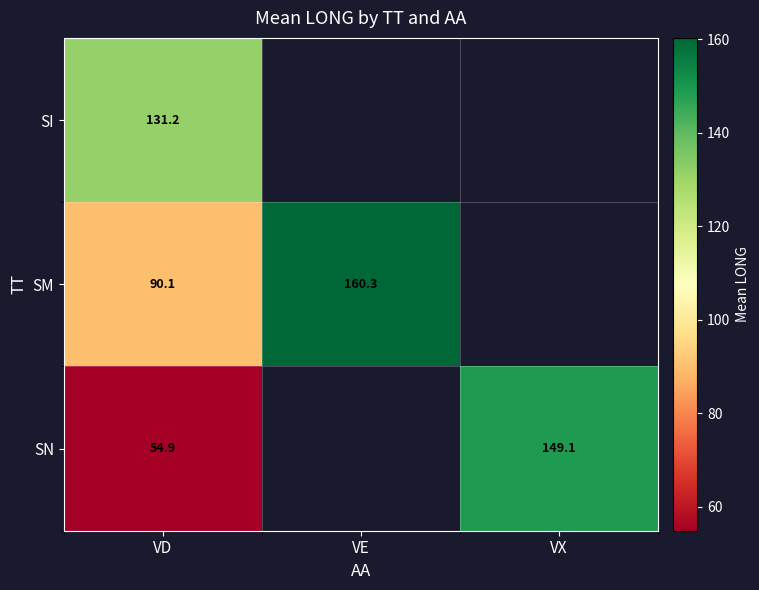

True or false: SN has a value of 54.9 at VD.

True